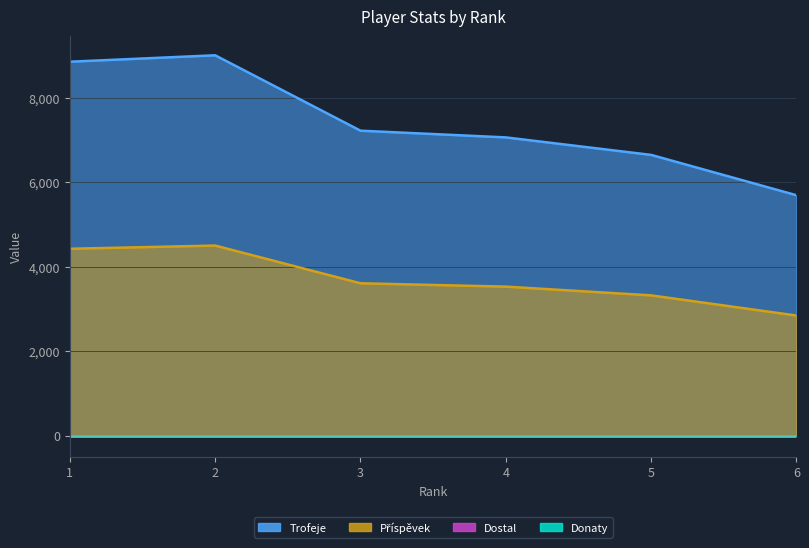

True or false: Trofeje and Příspěvek intersect in this chart.

False